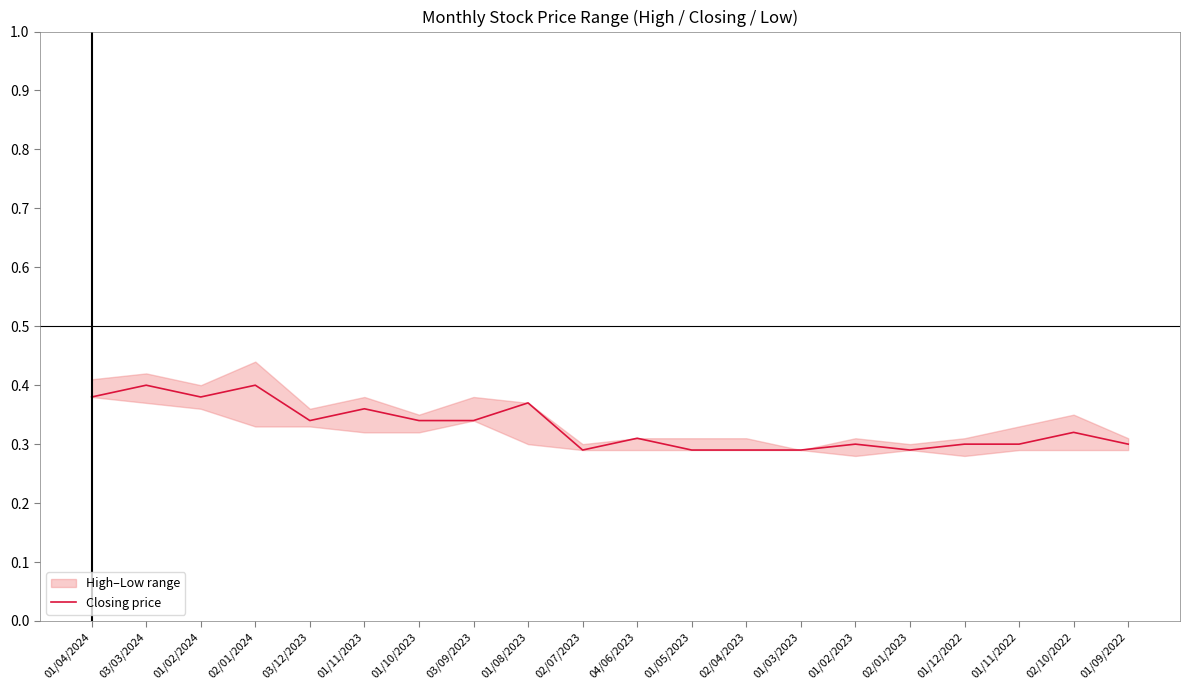

Rank the categories by value from highest to lowest.

03/03/2024, 02/01/2024, 01/04/2024, 01/02/2024, 01/08/2023, 01/11/2023, 03/12/2023, 01/10/2023, 03/09/2023, 02/10/2022, 04/06/2023, 01/02/2023, 01/12/2022, 01/11/2022, 01/09/2022, 02/07/2023, 01/05/2023, 02/04/2023, 01/03/2023, 02/01/2023